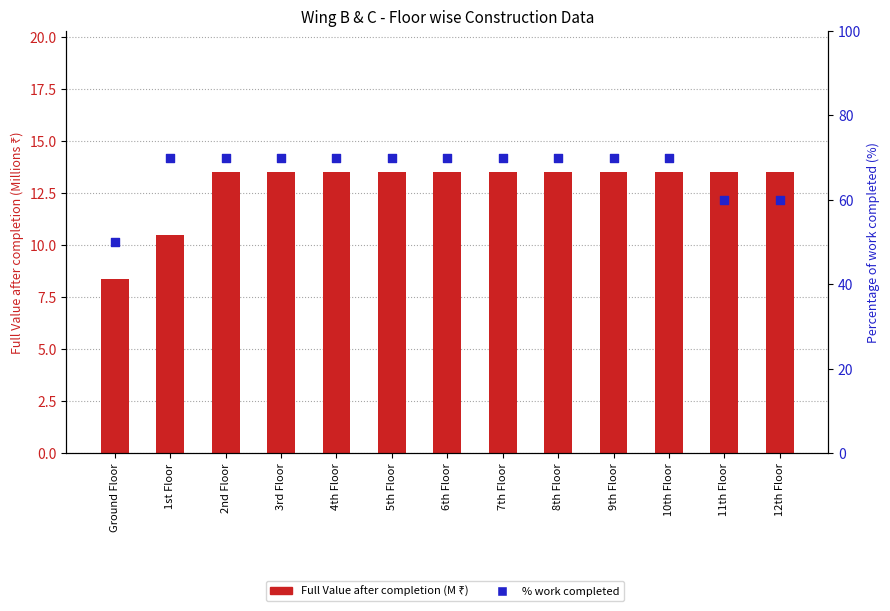

Which series has the largest Y range (max minus min)?

Percentage of work completed